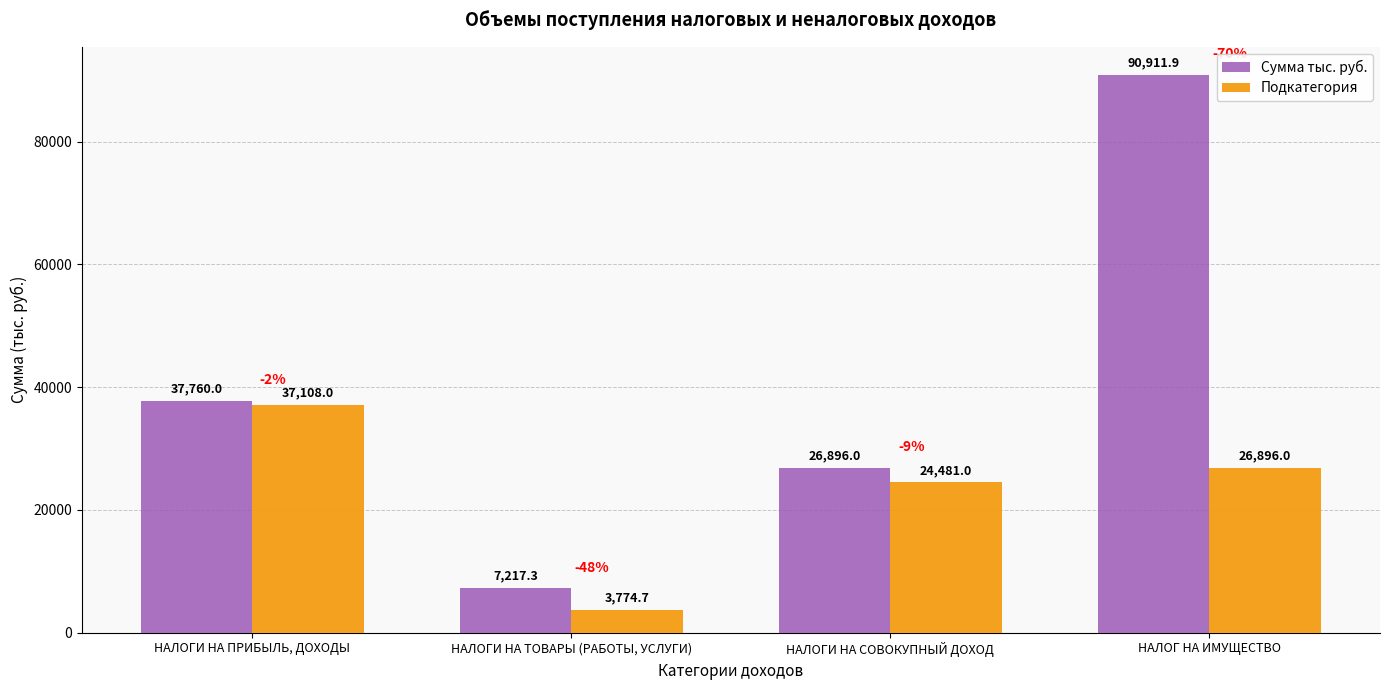

Rank the series by their maximum value, from highest to lowest.

Сумма тыс. руб., Подкатегория